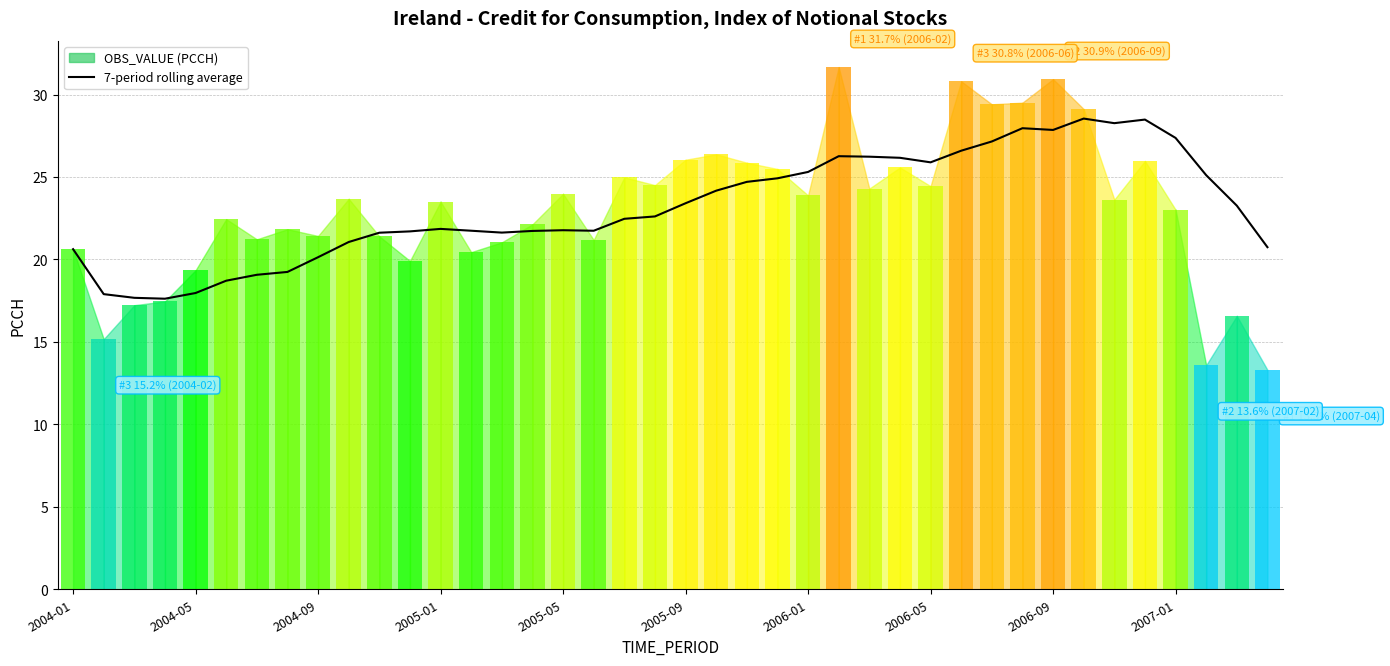

How many categories are shown in the chart?

40